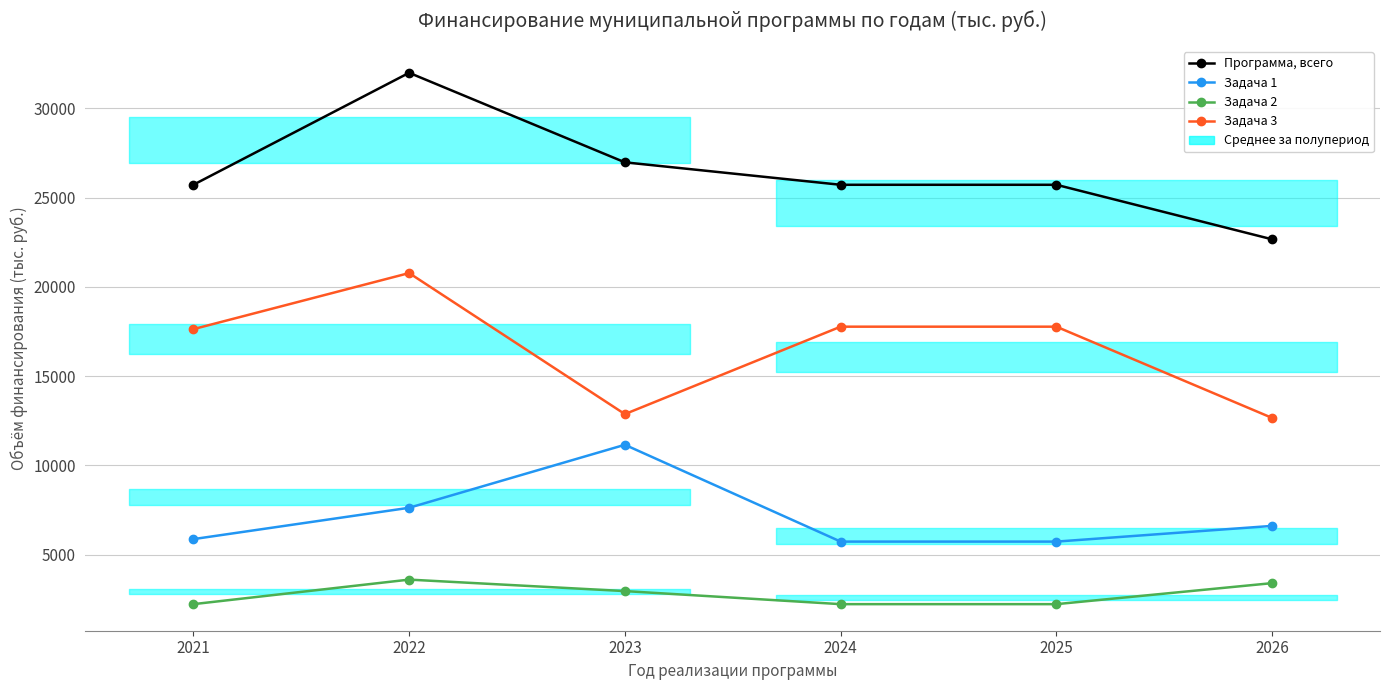

What are all the series names shown in the legend?

Программа, всего, Задача 1, Задача 2, Задача 3